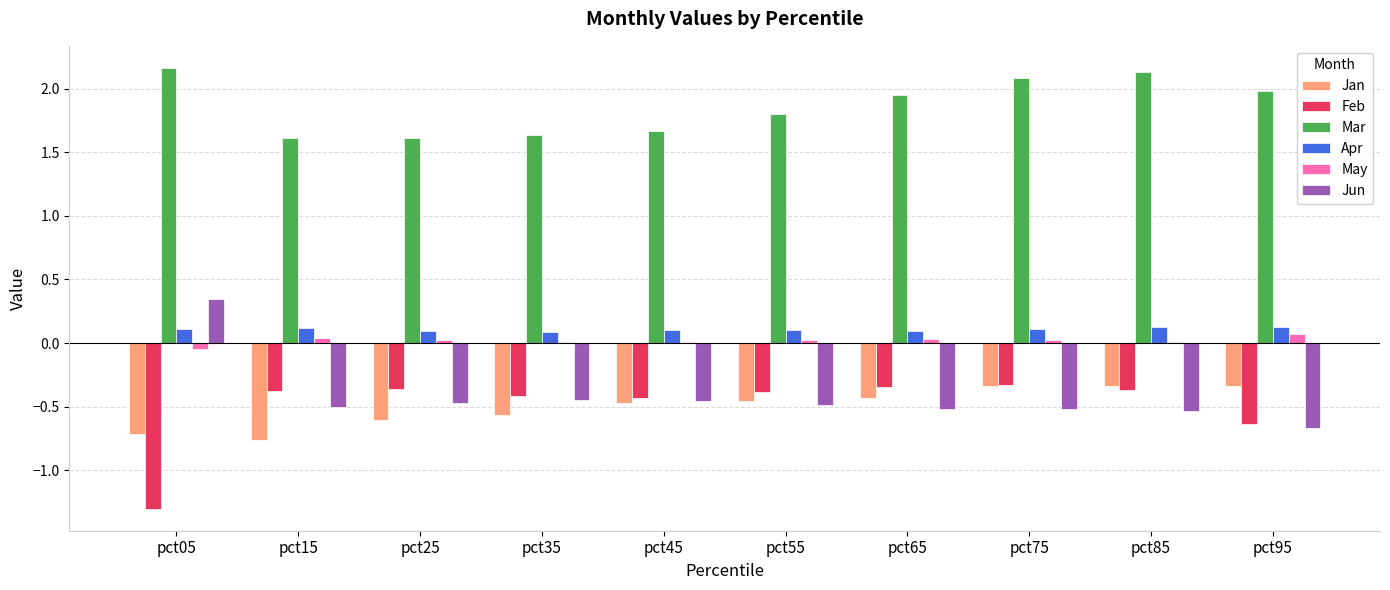

What is the maximum value shown in the chart?

2.2